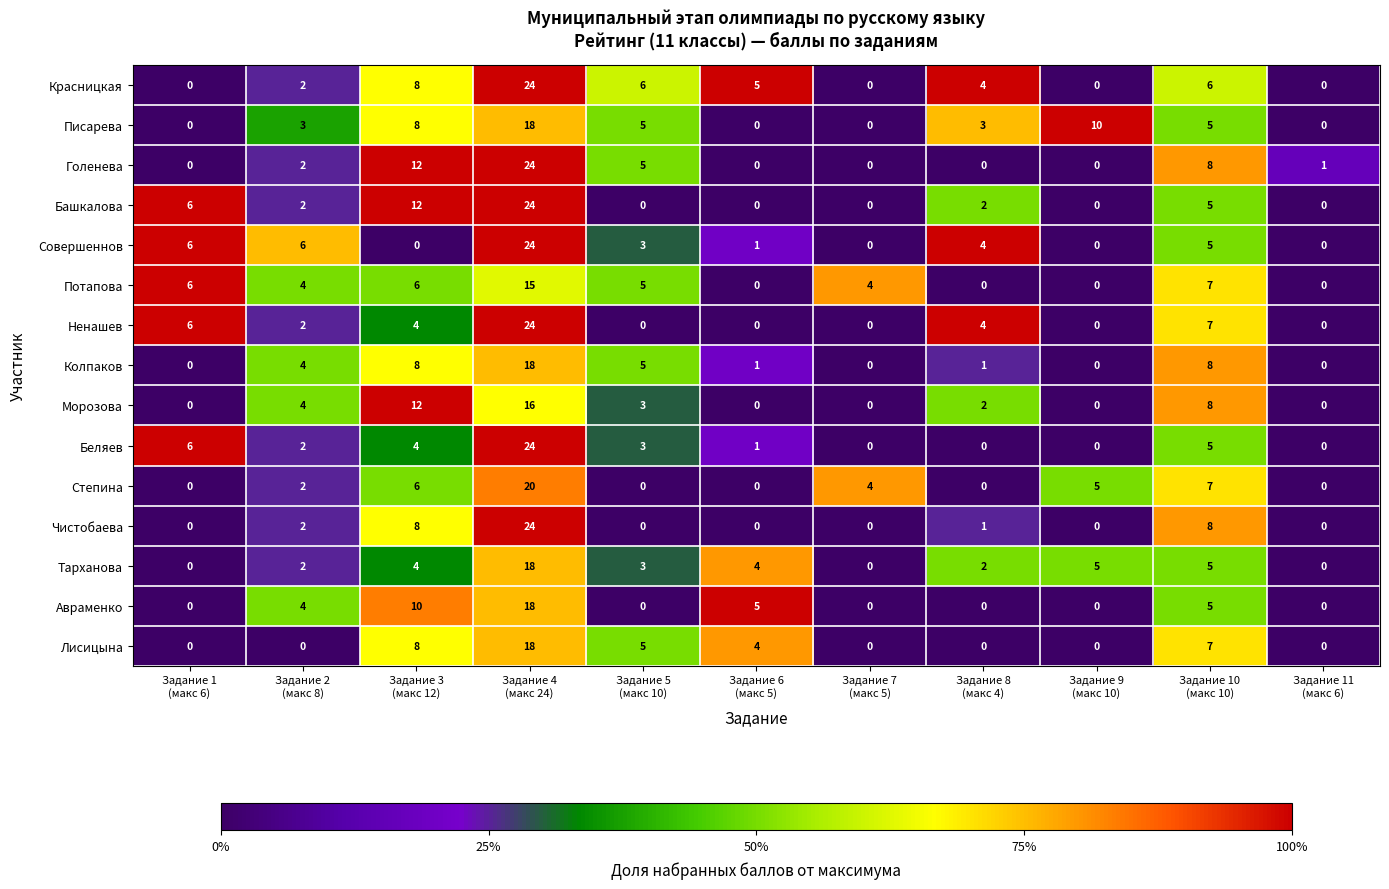

What is the sum of all Колпаков values?

45